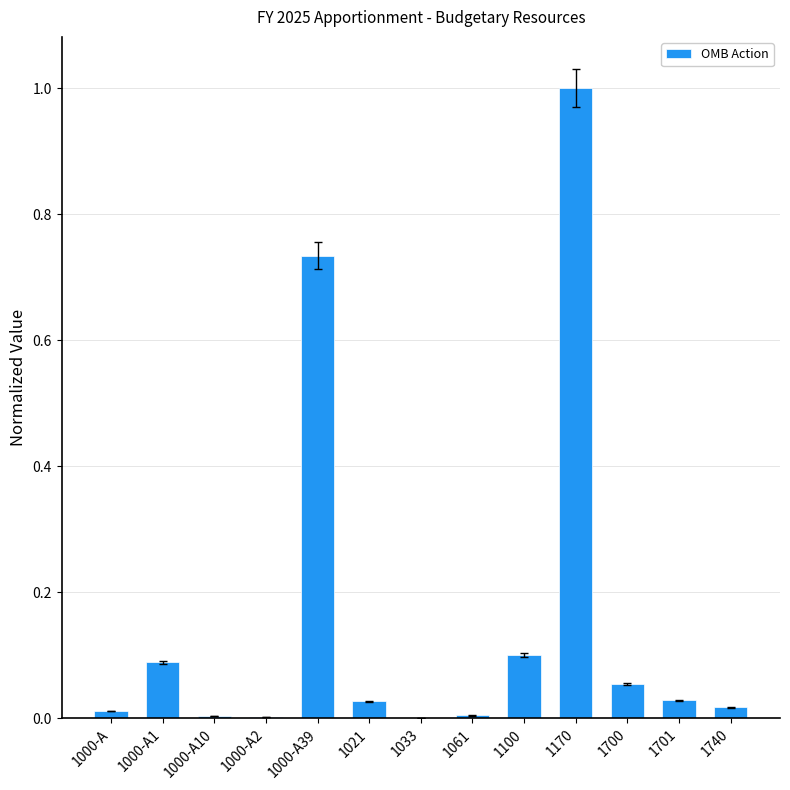

What is the maximum value shown in the chart?

1.0